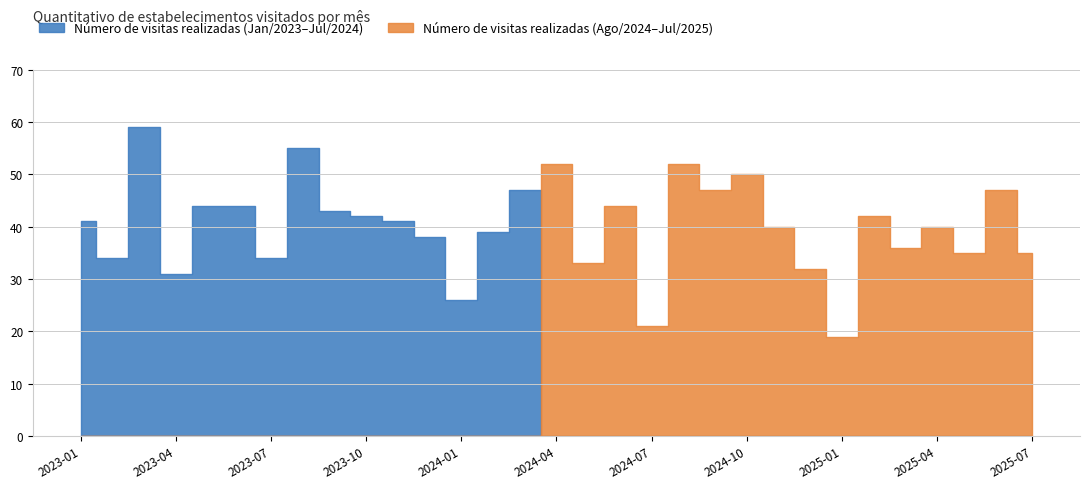

How many data points are above 41?

14